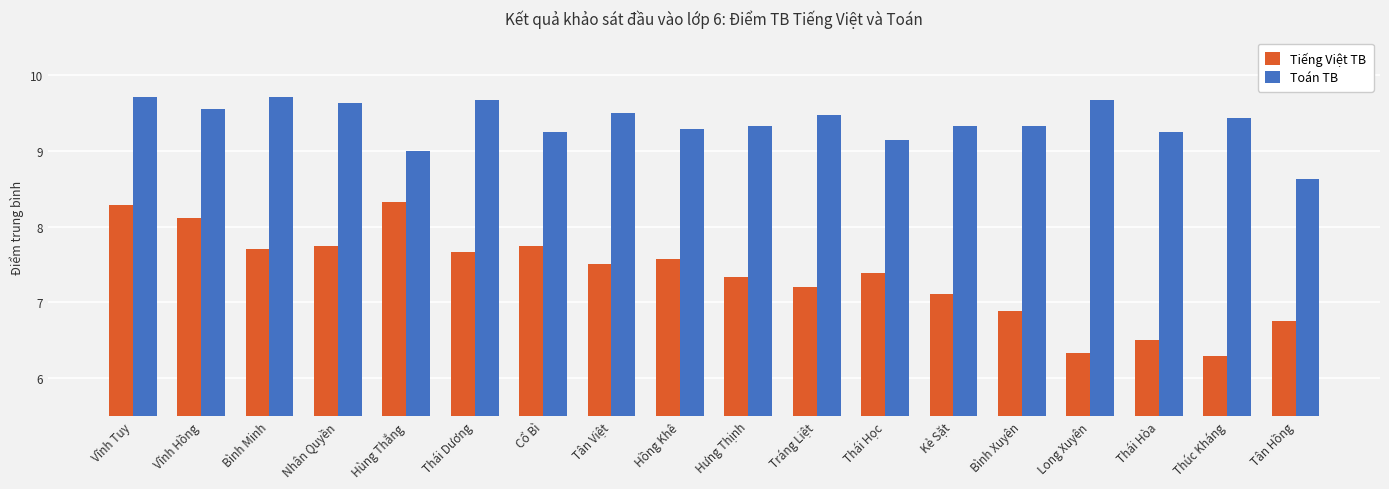

What is the approximate value of Toán TB at Bình Xuyên?

9.3